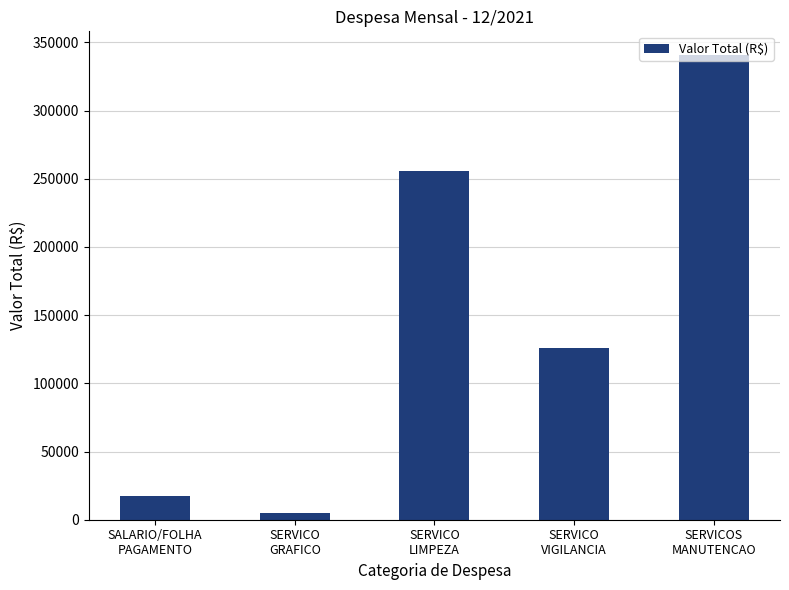

What is the change in value from SERVICO
GRAFICO to SERVICO
VIGILANCIA?

+120621.3